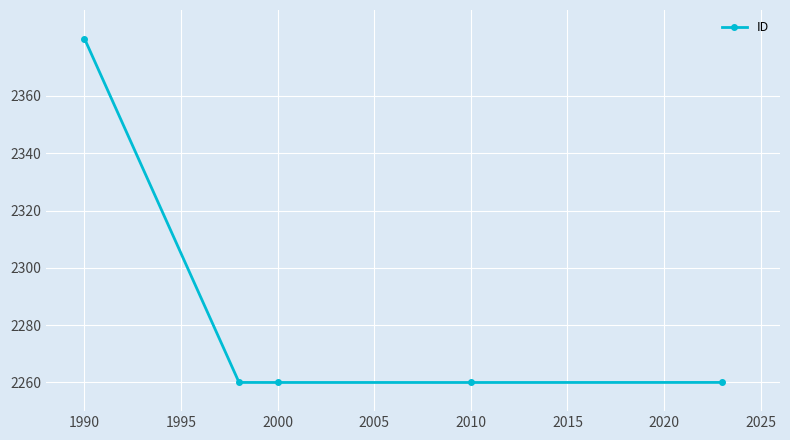

What is the value of the 5th point from the left?

2260.0